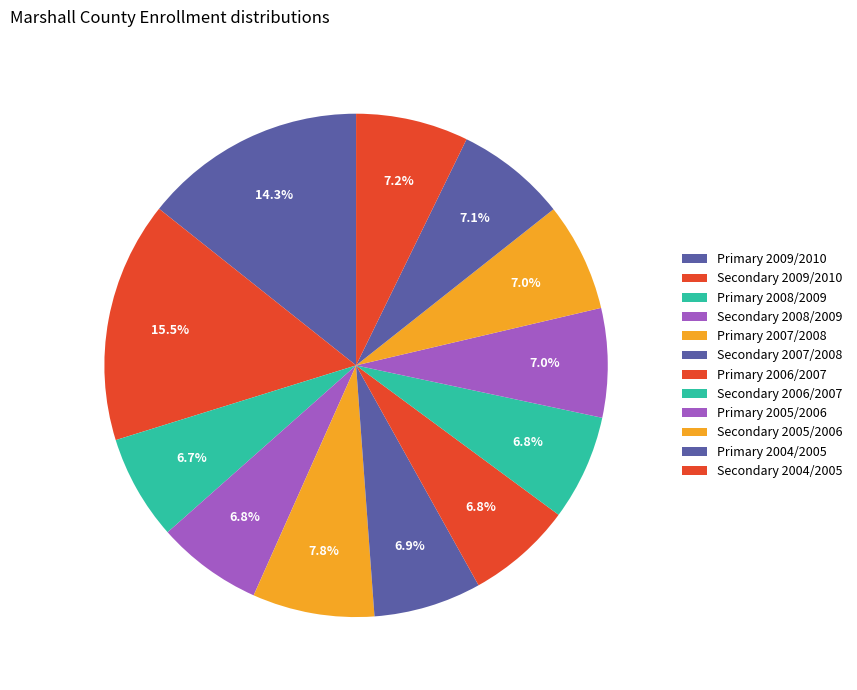

What is the largest slice in the pie chart?

Secondary 2009/2010